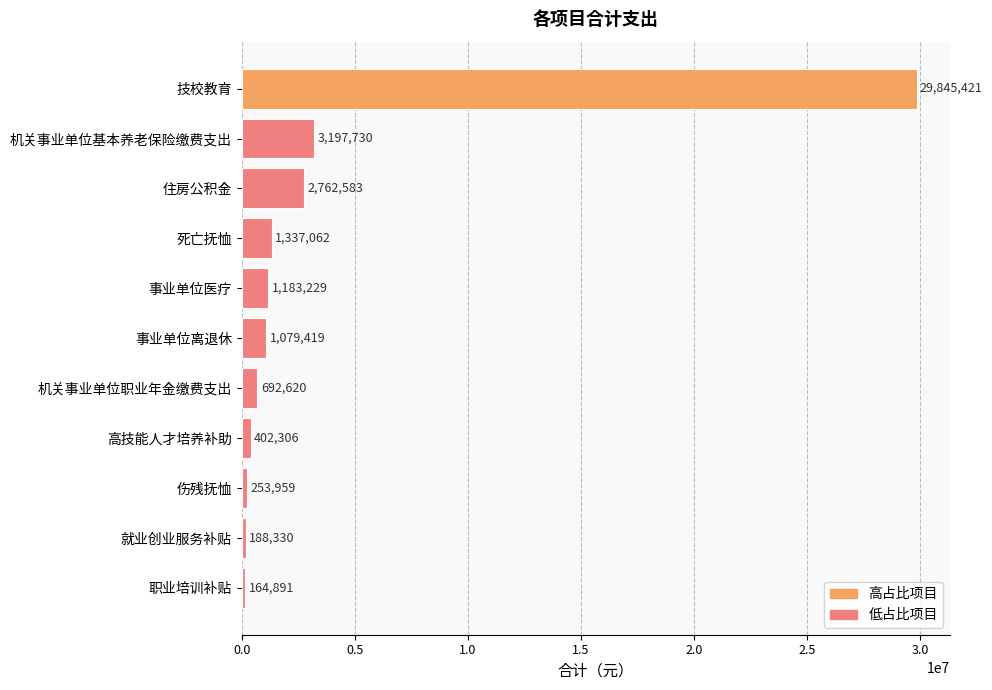

Where is the data nearest to the value 15005156?

机关事业单位基本养老保险缴费支出